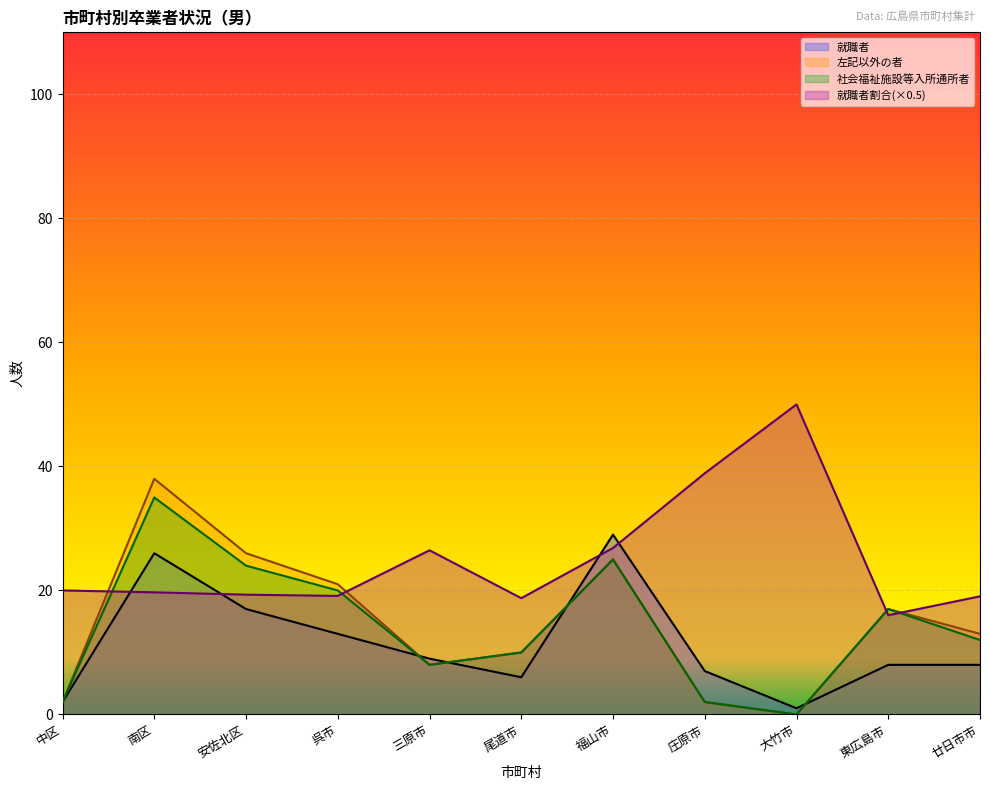

What is the difference between the second highest and minimum values in the 就職者 series?

25.0